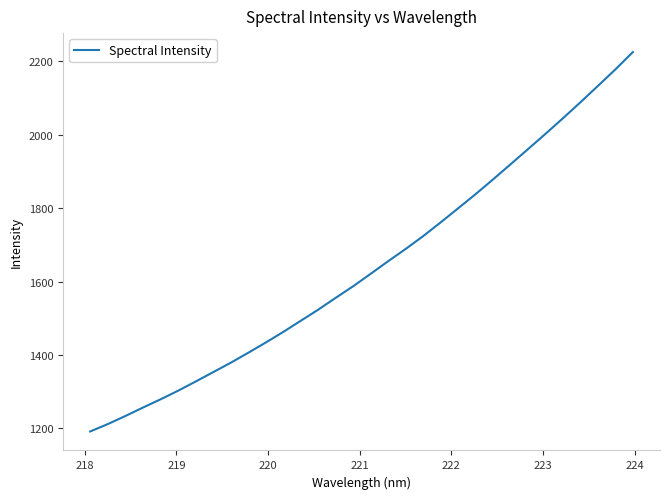

What is the maximum value shown in the chart?

2225.4